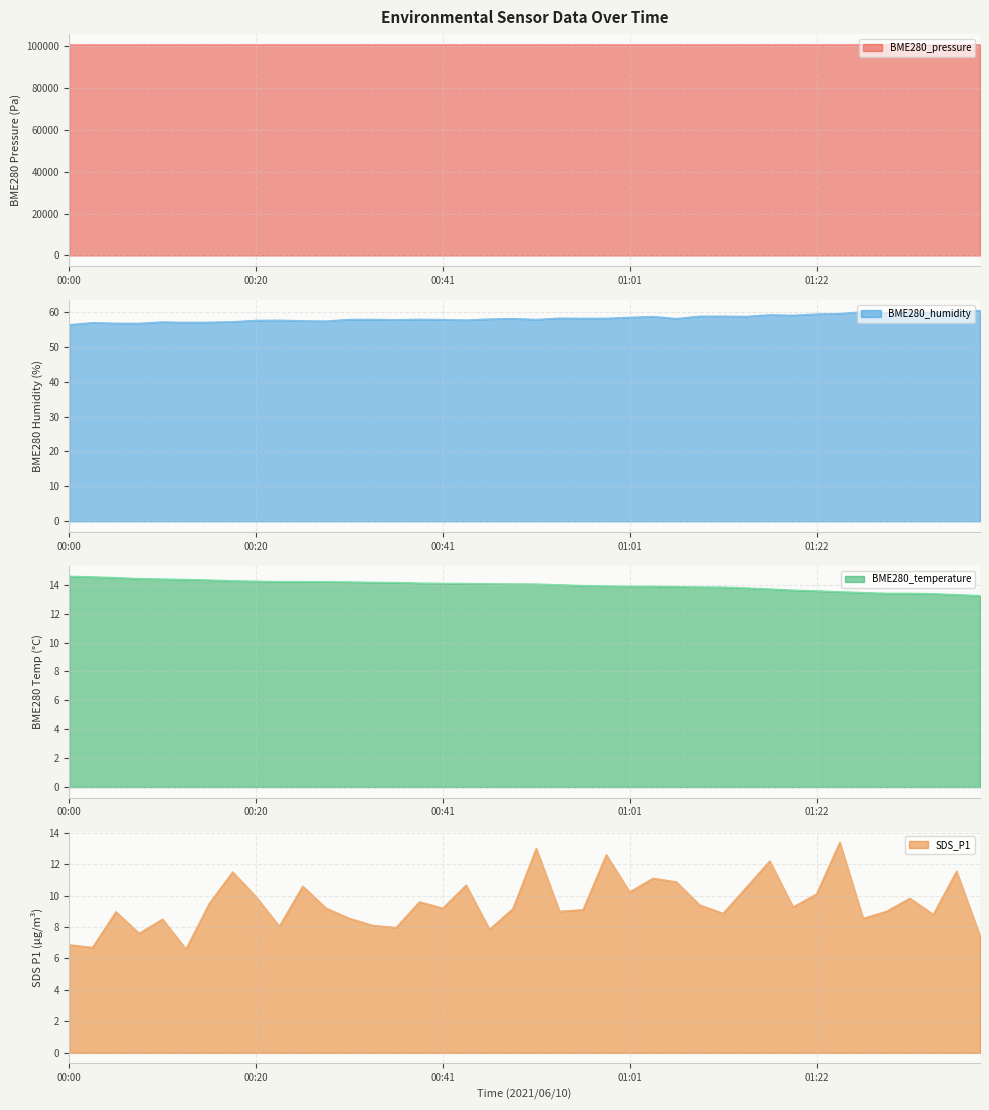

What are all the series names shown in the legend?

BME280_pressure, BME280_humidity, BME280_temperature, SDS_P1